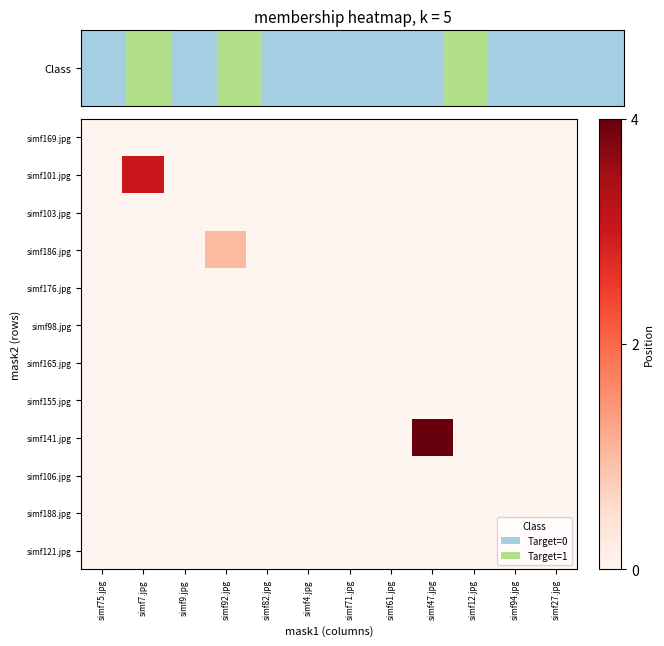

At which category is the sum across all series the highest?

simf47.jpg